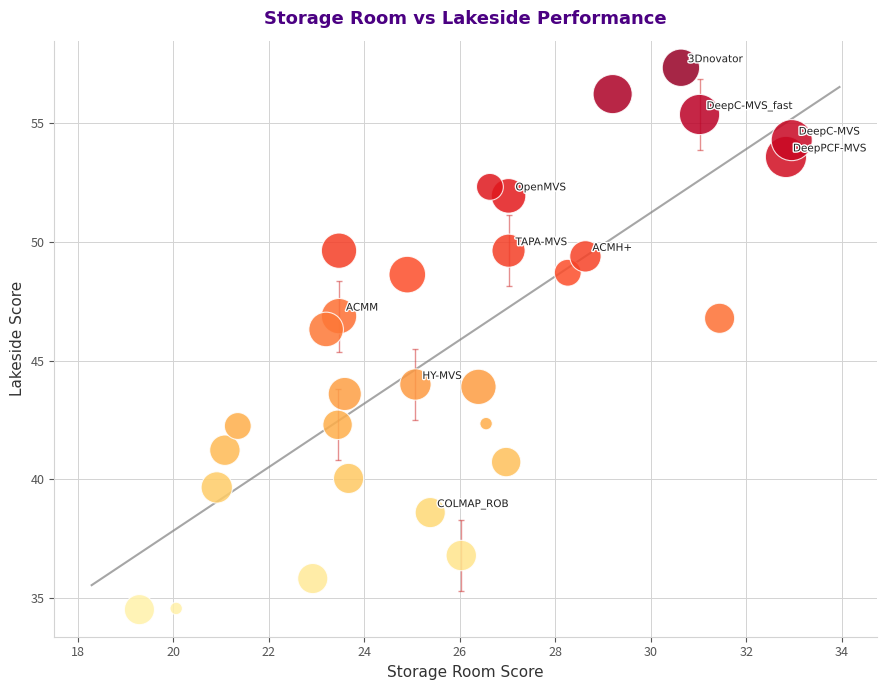

What is the range of X values (max minus min)?

13.7